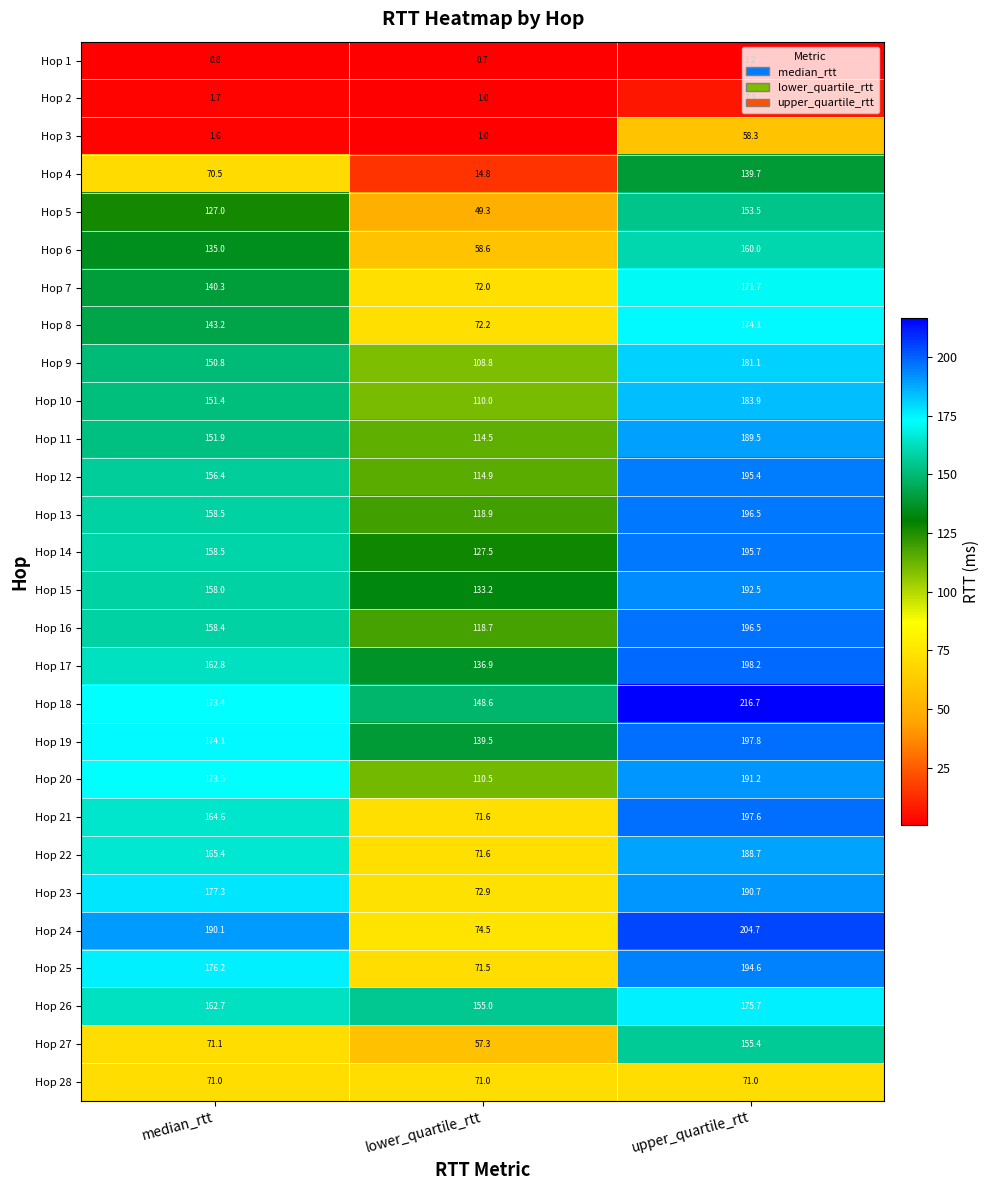

Where is Hop 27 nearest to the value 106?

median_rtt